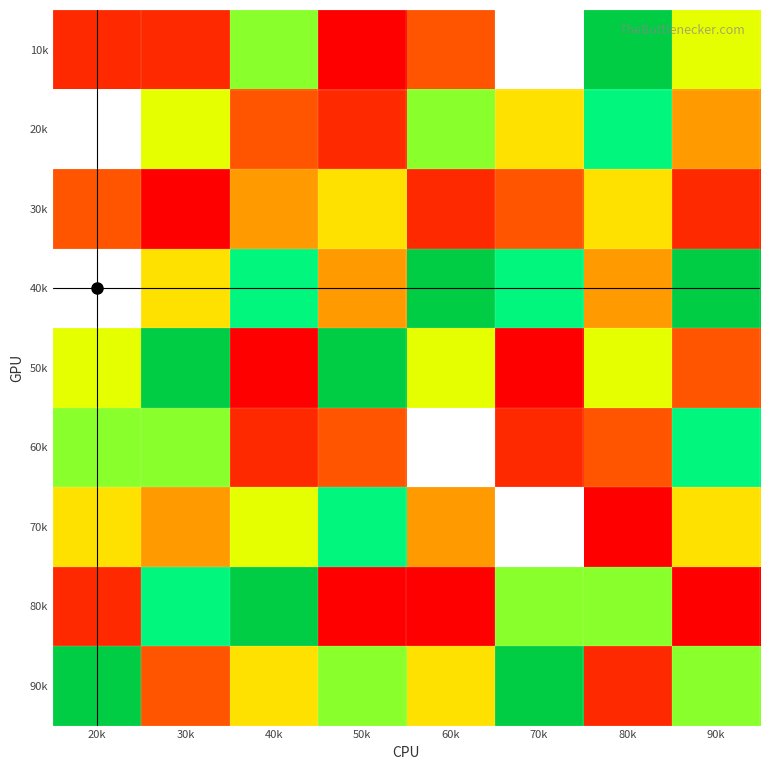

Which label corresponds to the largest value in the chart?

50k